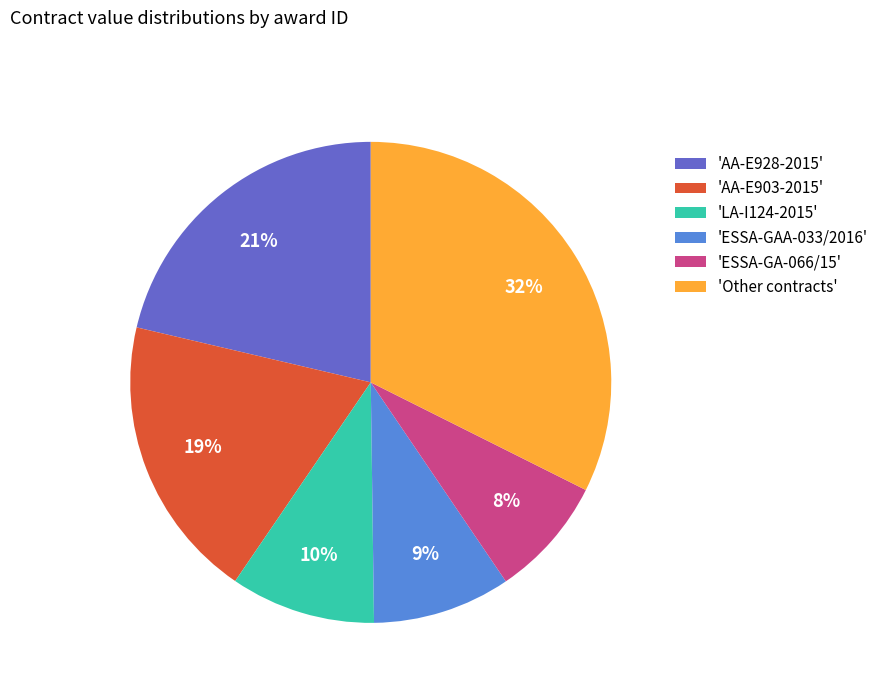

Which category has the biggest portion of the pie?

'Other contracts'